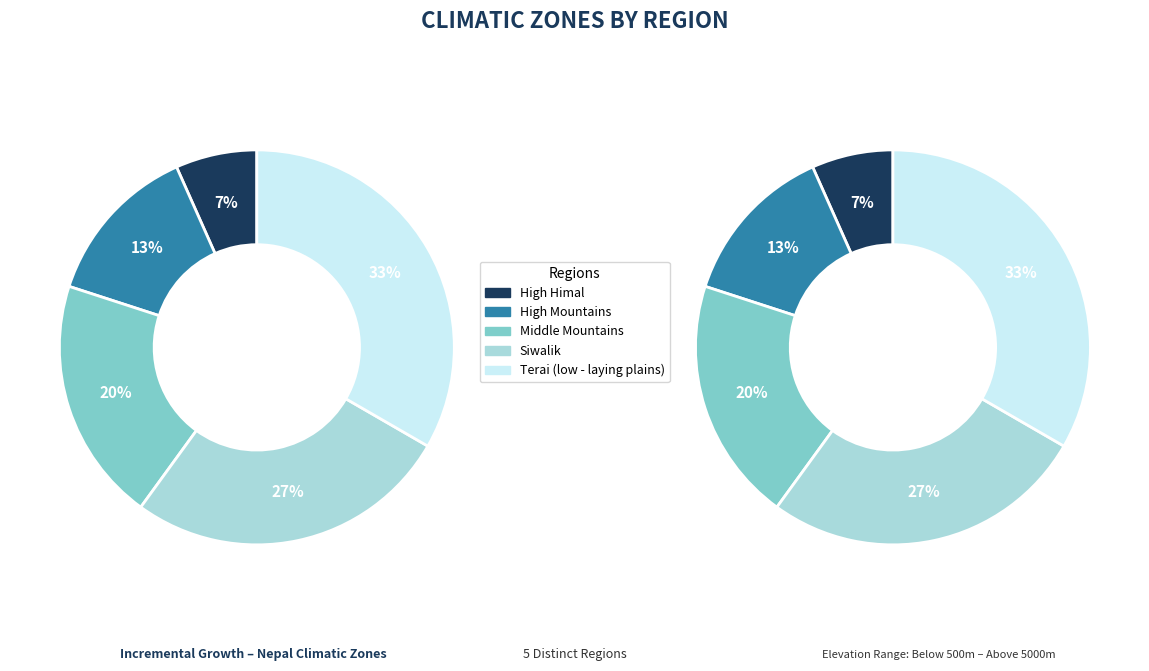

How many slices are in this pie chart?

5